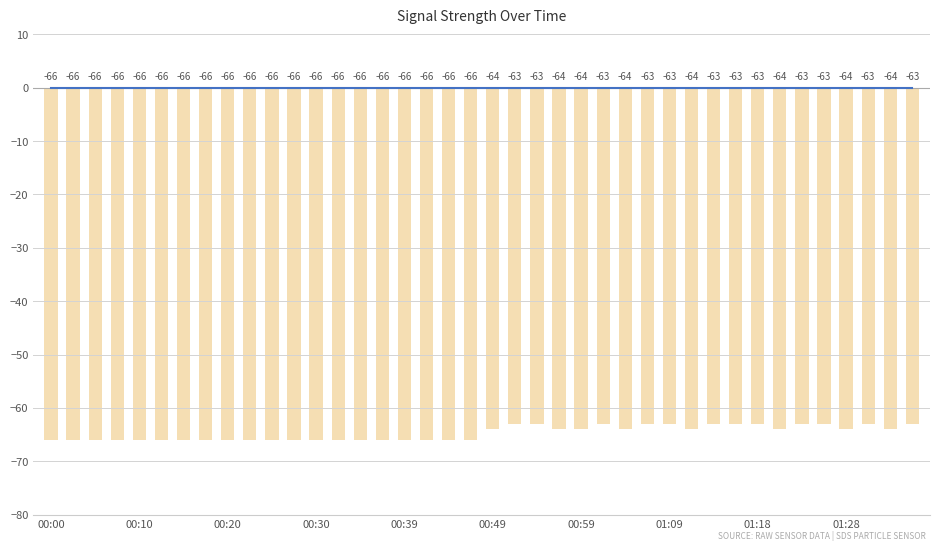

How many values are between -66 and -63?

40